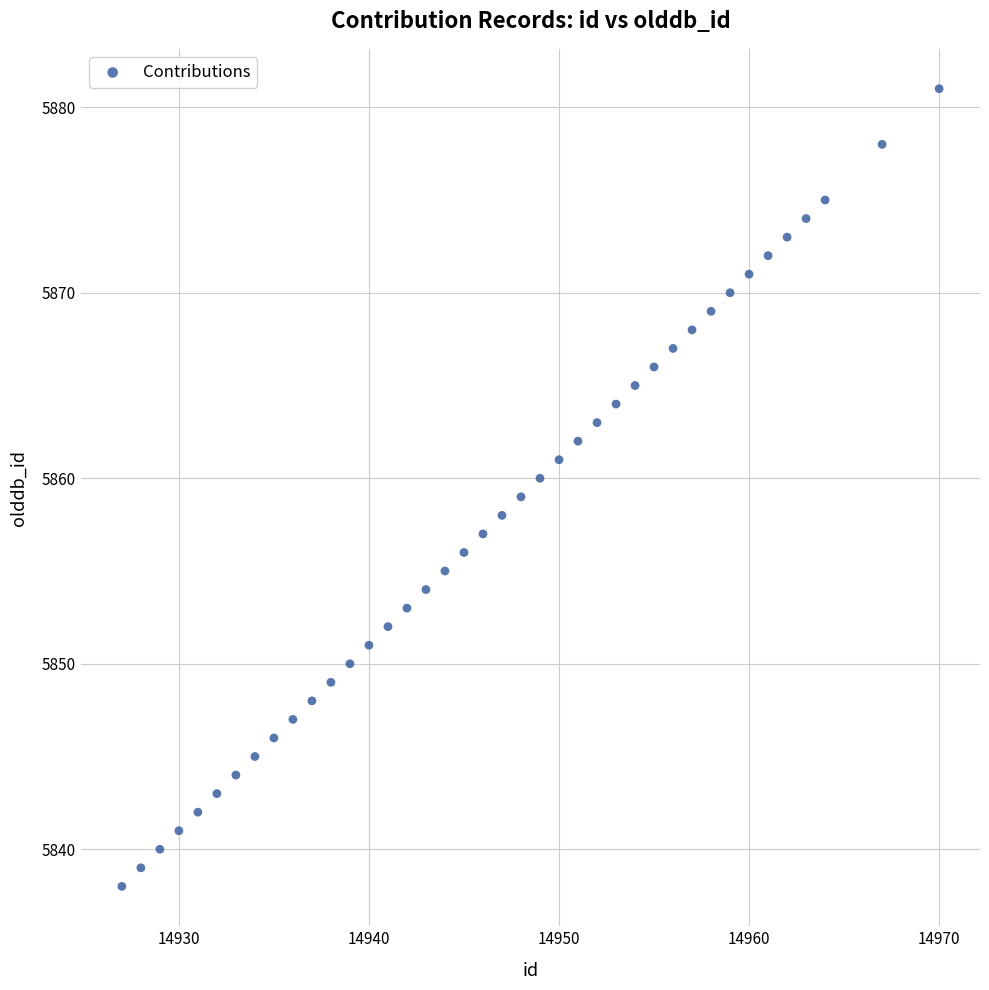

What is the range of X values (max minus min)?

43